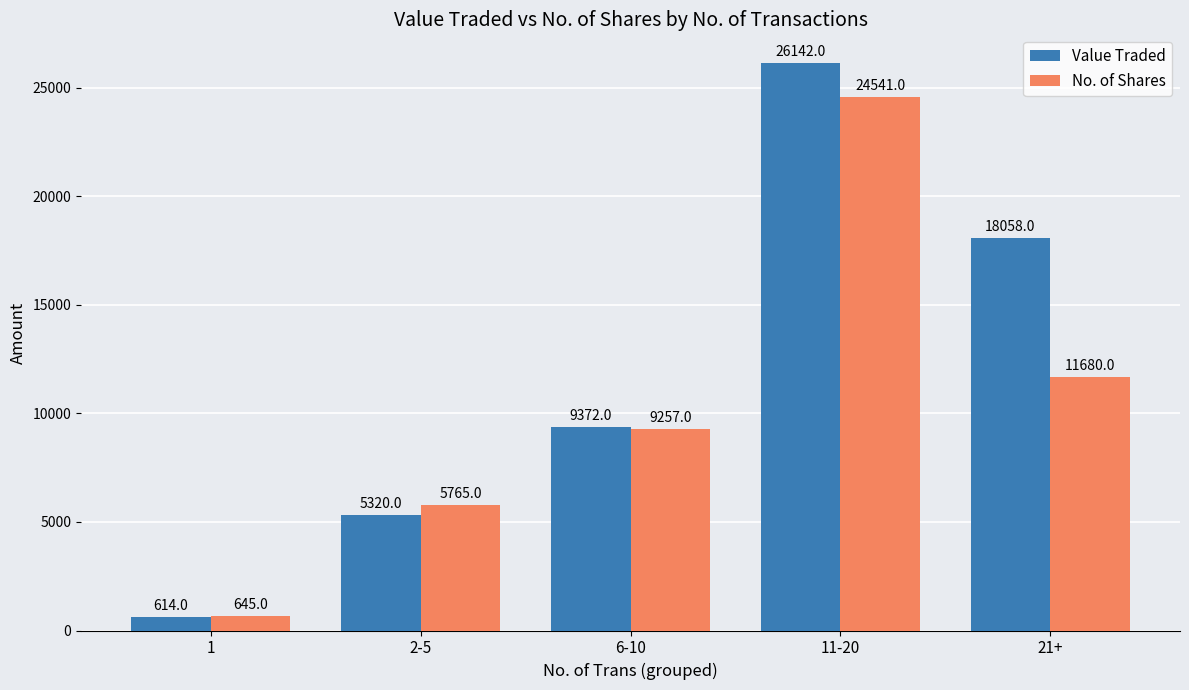

What is the spread (max minus min) of values at 2-5?

445